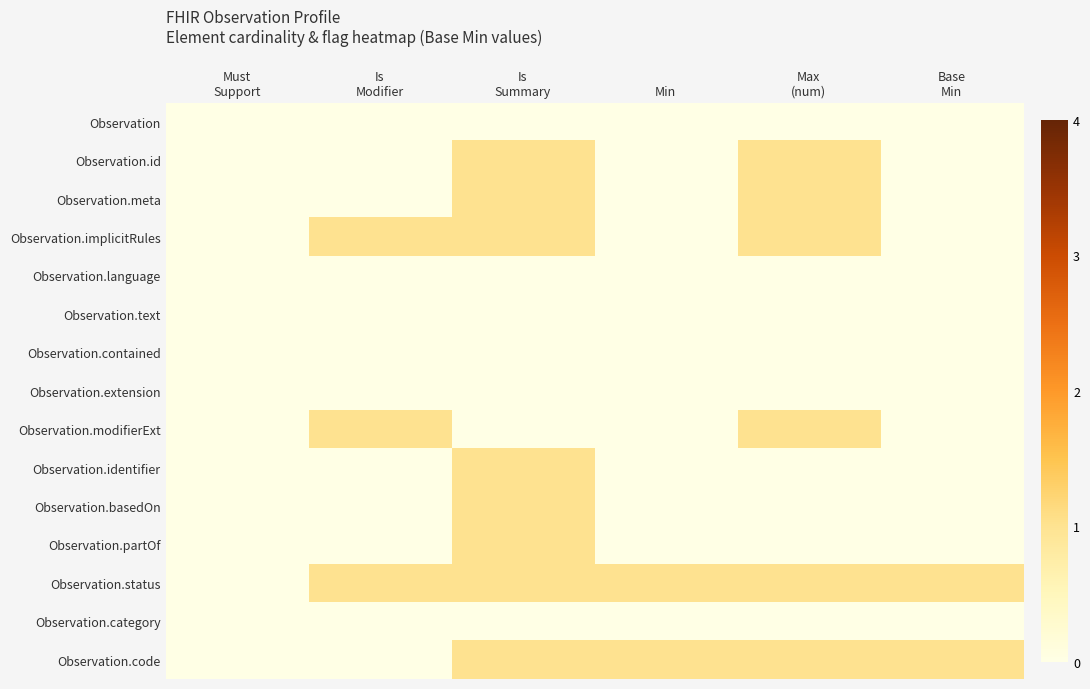

Reading left to right, extract all data points from this chart.

Observation: Must
Support=0	Is
Modifier=0	Is
Summary=0	Min=0	Max
(num)=0	Base
Min=0
Observation.id: Must
Support=0	Is
Modifier=0	Is
Summary=1	Min=0	Max
(num)=1	Base
Min=0
Observation.meta: Must
Support=0	Is
Modifier=0	Is
Summary=1	Min=0	Max
(num)=1	Base
Min=0
Observation.implicitRules: Must
Support=0	Is
Modifier=1	Is
Summary=1	Min=0	Max
(num)=1	Base
Min=0
Observation.language: Must
Support=0	Is
Modifier=0	Is
Summary=0	Min=0	Max
(num)=0	Base
Min=0
Observation.text: Must
Support=0	Is
Modifier=0	Is
Summary=0	Min=0	Max
(num)=0	Base
Min=0
Observation.contained: Must
Support=0	Is
Modifier=0	Is
Summary=0	Min=0	Max
(num)=0	Base
Min=0
Observation.extension: Must
Support=0	Is
Modifier=0	Is
Summary=0	Min=0	Max
(num)=0	Base
Min=0
Observation.modifierExt: Must
Support=0	Is
Modifier=1	Is
Summary=0	Min=0	Max
(num)=1	Base
Min=0
Observation.identifier: Must
Support=0	Is
Modifier=0	Is
Summary=1	Min=0	Max
(num)=0	Base
Min=0
Observation.basedOn: Must
Support=0	Is
Modifier=0	Is
Summary=1	Min=0	Max
(num)=0	Base
Min=0
Observation.partOf: Must
Support=0	Is
Modifier=0	Is
Summary=1	Min=0	Max
(num)=0	Base
Min=0
Observation.status: Must
Support=0	Is
Modifier=1	Is
Summary=1	Min=1	Max
(num)=1	Base
Min=1
Observation.category: Must
Support=0	Is
Modifier=0	Is
Summary=0	Min=0	Max
(num)=0	Base
Min=0
Observation.code: Must
Support=0	Is
Modifier=0	Is
Summary=1	Min=1	Max
(num)=1	Base
Min=1